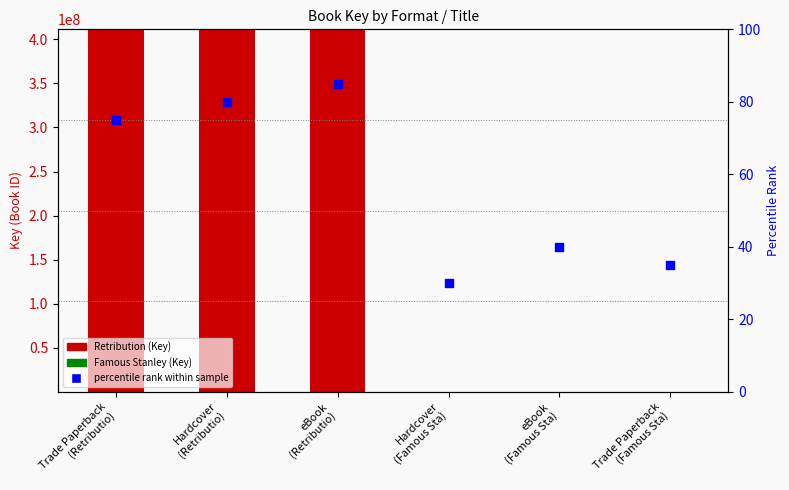

What is the ratio of the value at Hardcover
(Retributio) to the value at Trade Paperback
(Retributio)?

1.1